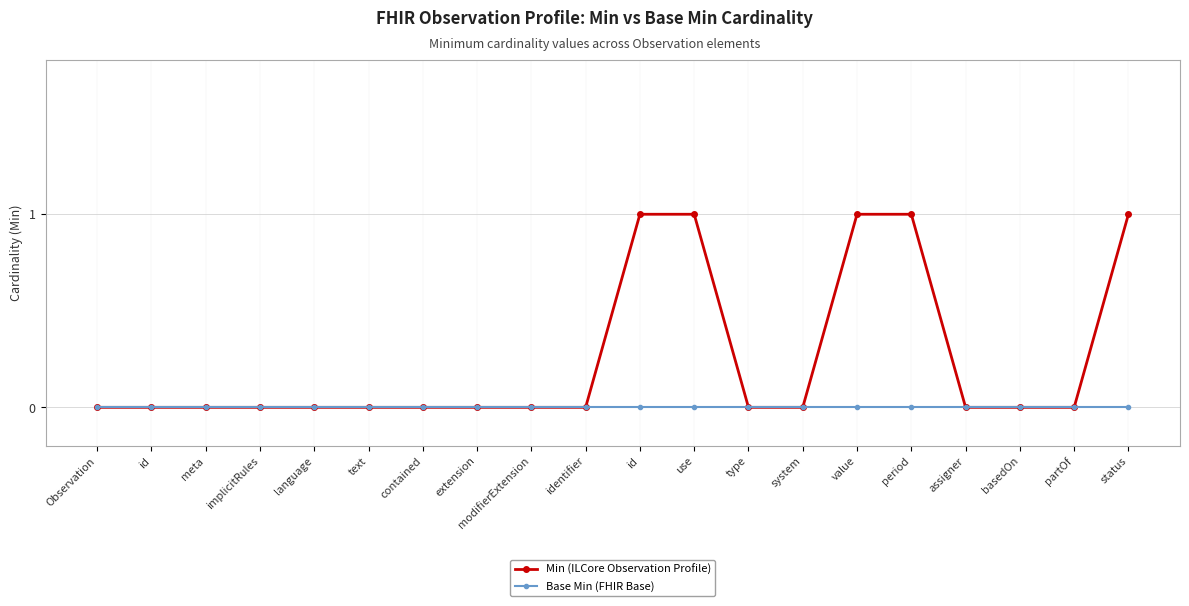

At period, list the series in order from largest to smallest.

Min (ILCore Observation Profile), Base Min (FHIR Base)